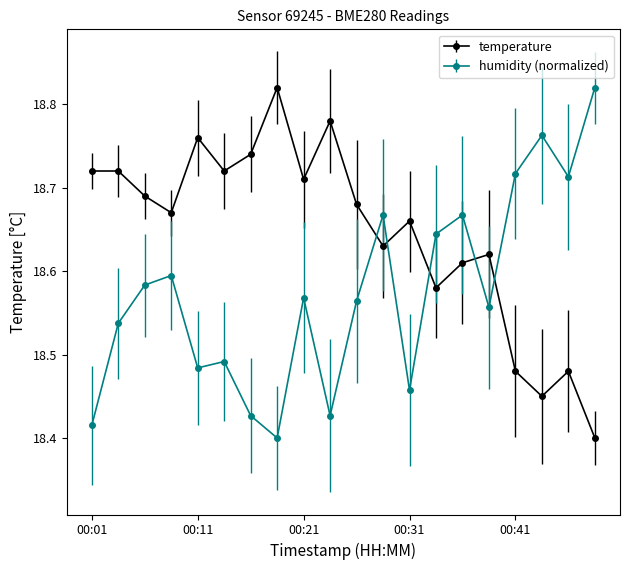

How many distinct data groups are displayed?

2